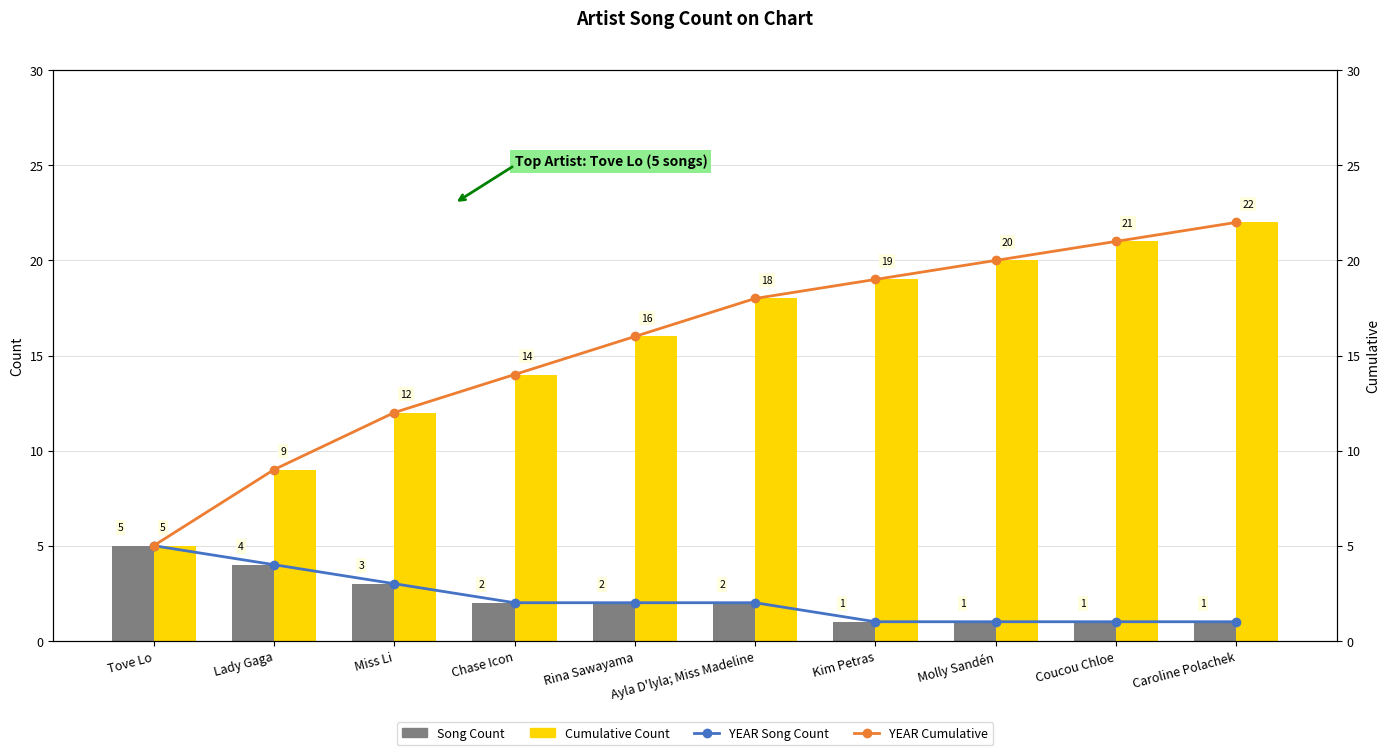

What value does the YEAR Song Count series have at Chase Icon?

2